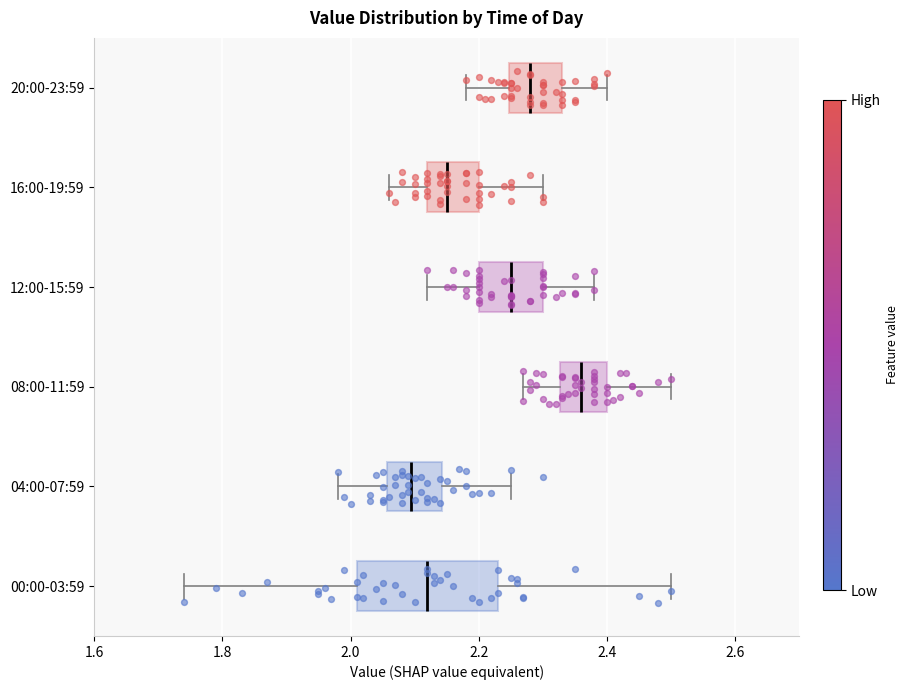

Which box's median line is the furthest to the left?

04:00-07:59